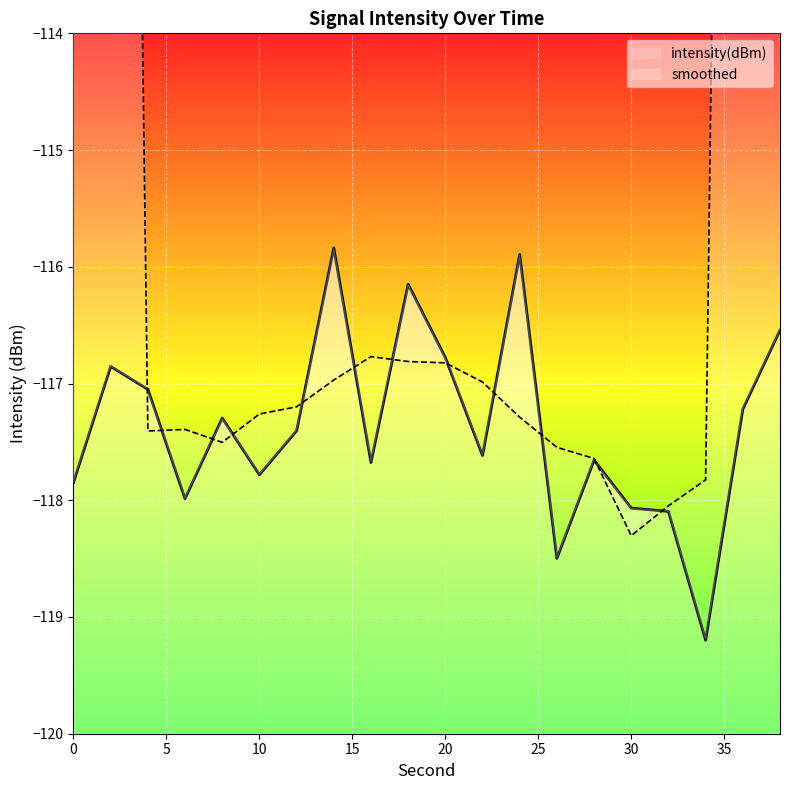

Reading left to right, what are all the values shown in this chart?

0=-117.8	2=-116.9	4=-117.0	6=-118.0	8=-117.3	10=-117.8	12=-117.4	14=-115.8	16=-117.7	18=-116.1	20=-116.8	22=-117.6	24=-115.9	26=-118.5	28=-117.7	30=-118.1	32=-118.1	34=-119.2	36=-117.2	38=-116.5